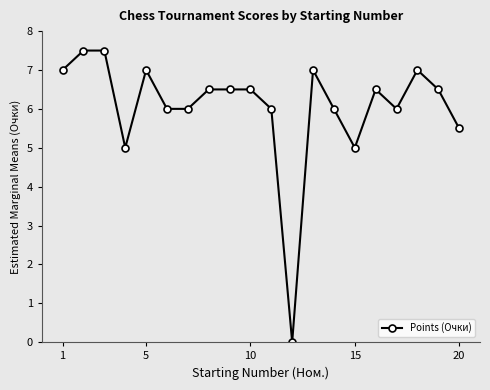

How many values are above zero?

19